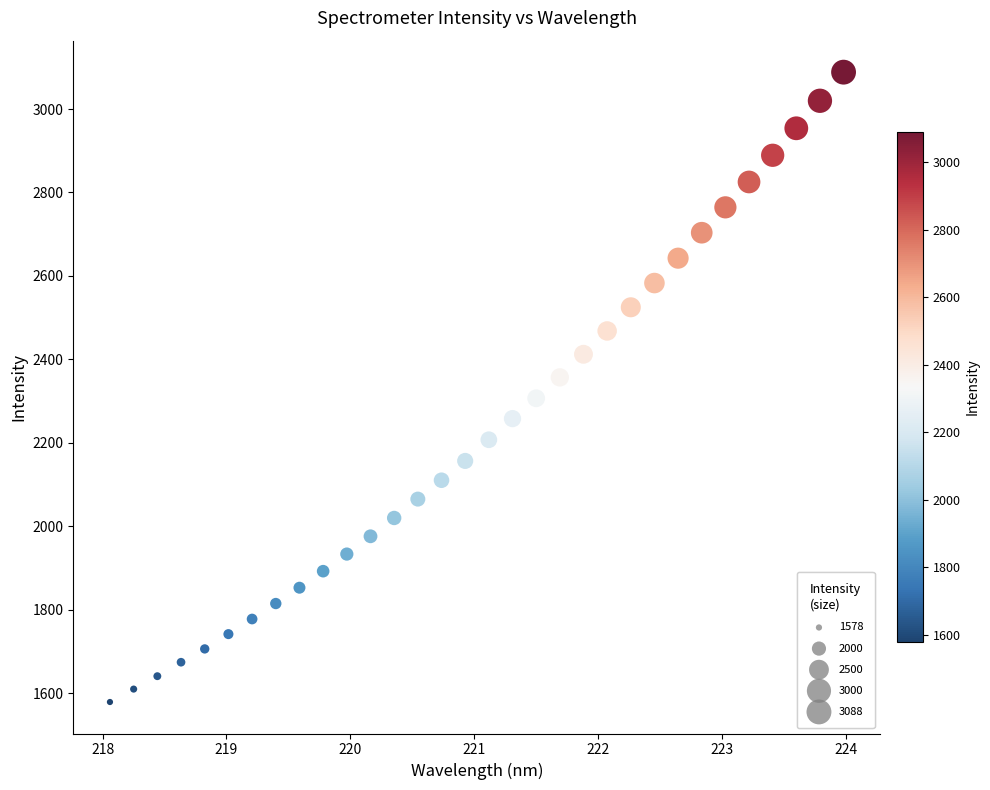

What is the range of Y values (max minus min)?

1509.6